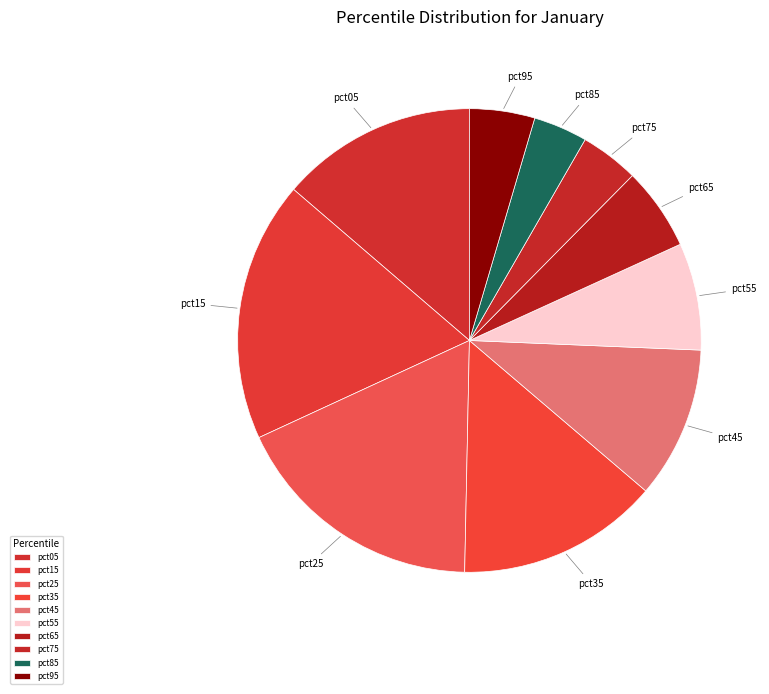

The pct95 slice represents 18% of the pie. True or false?

False